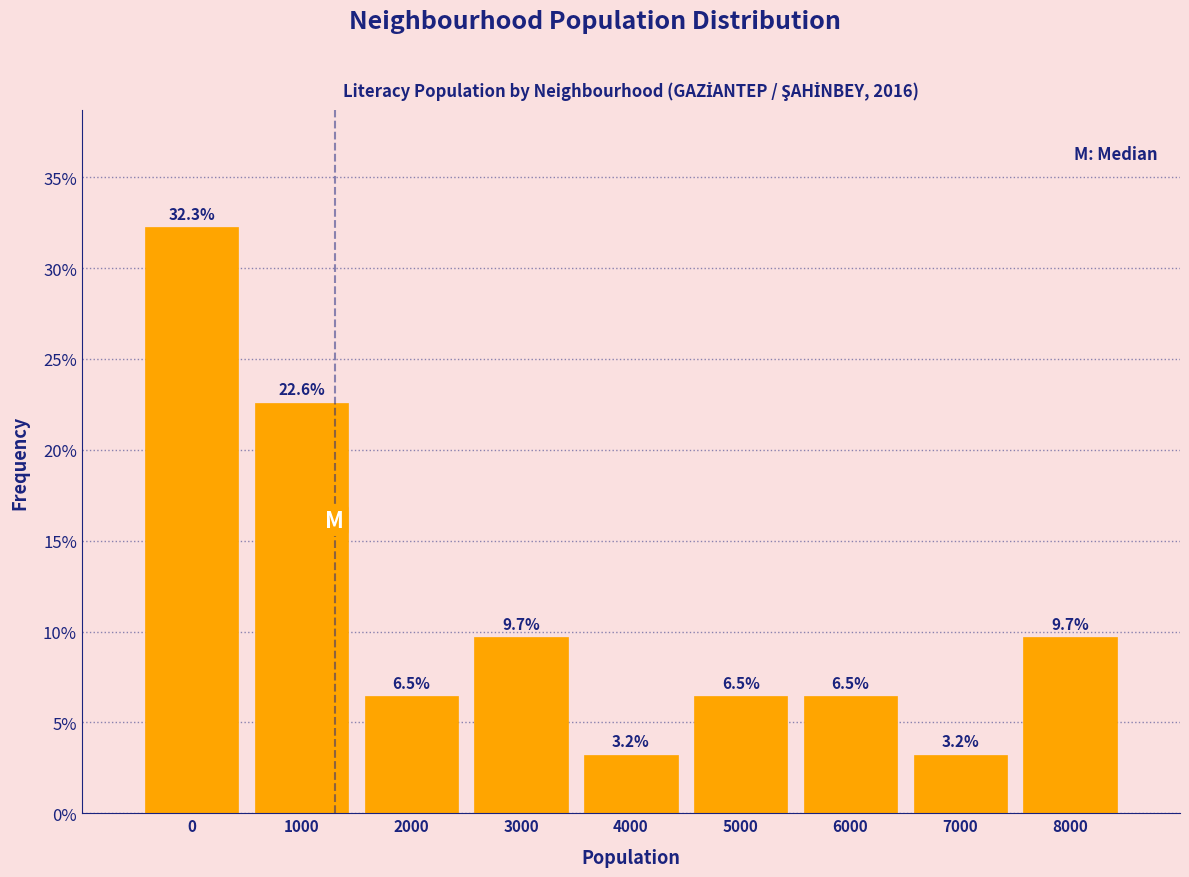

Reading right to left, extract all data points from this chart.

9.7	3.2	6.5	6.5	3.2	9.7	6.5	22.6	32.3